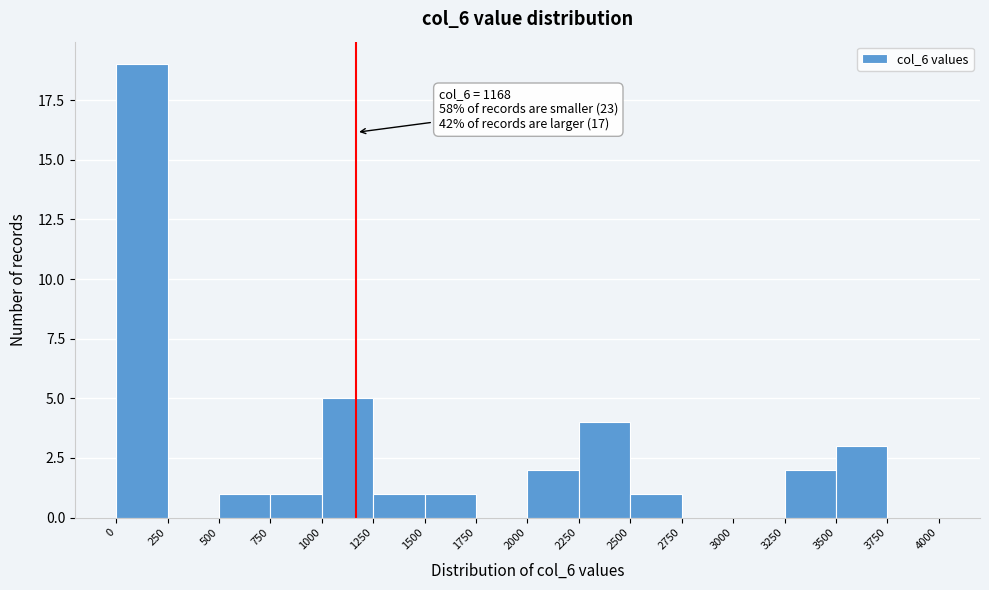

Over which range of the x-axis is the bar tallest?

0 to 250